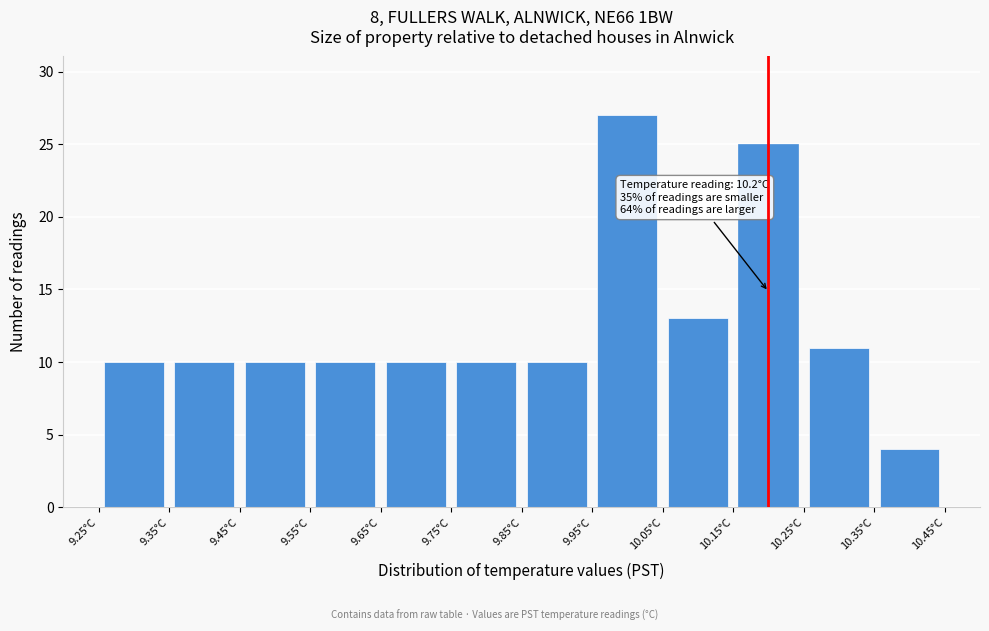

Over which range of the x-axis is the bar tallest?

9.95 to 10.05